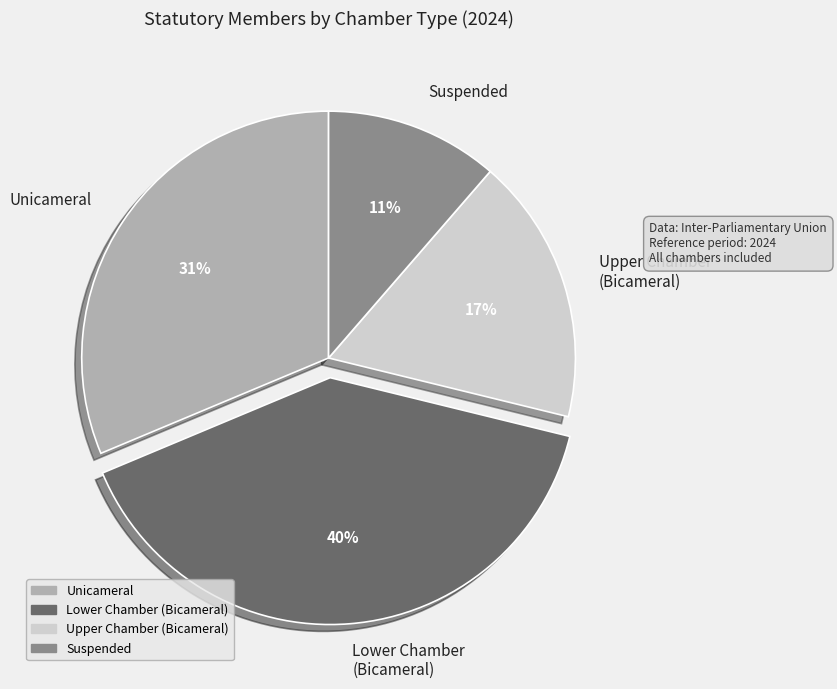

Do Unicameral and Suspended together represent more than half of the pie?

No